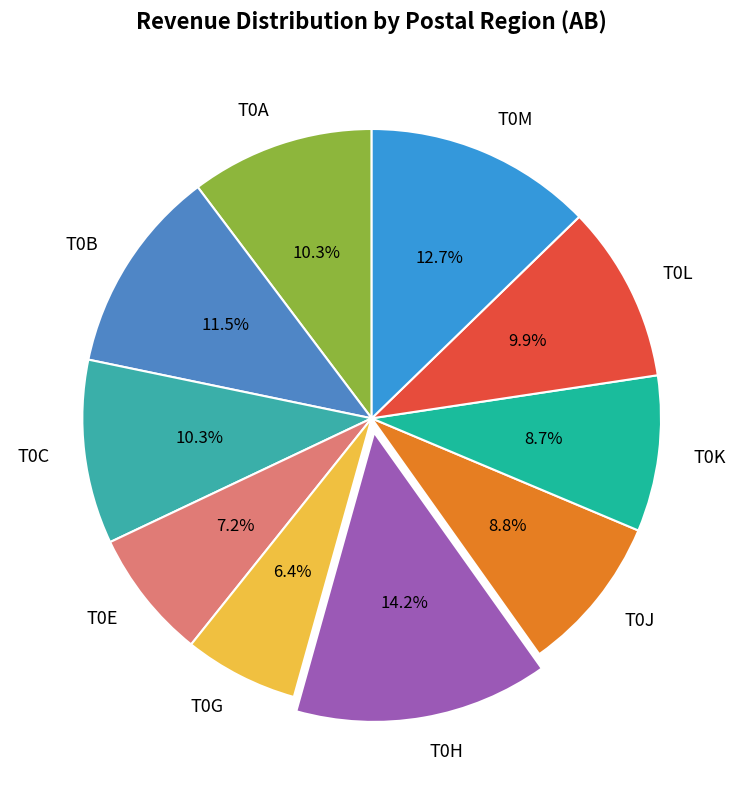

True or false: T0C accounts for 10% of the total.

True